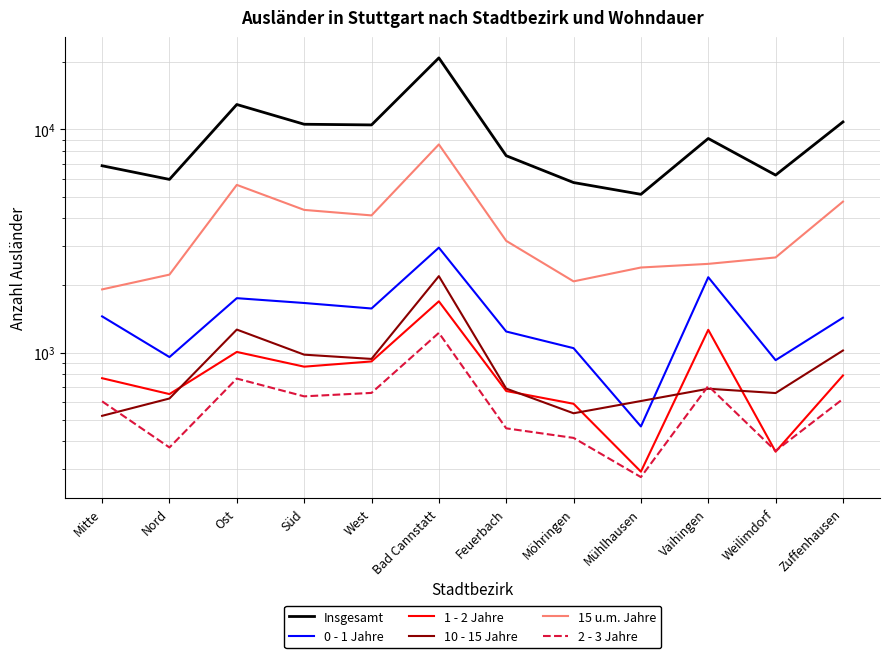

What is the average value of the 2 - 3 Jahre series?

593